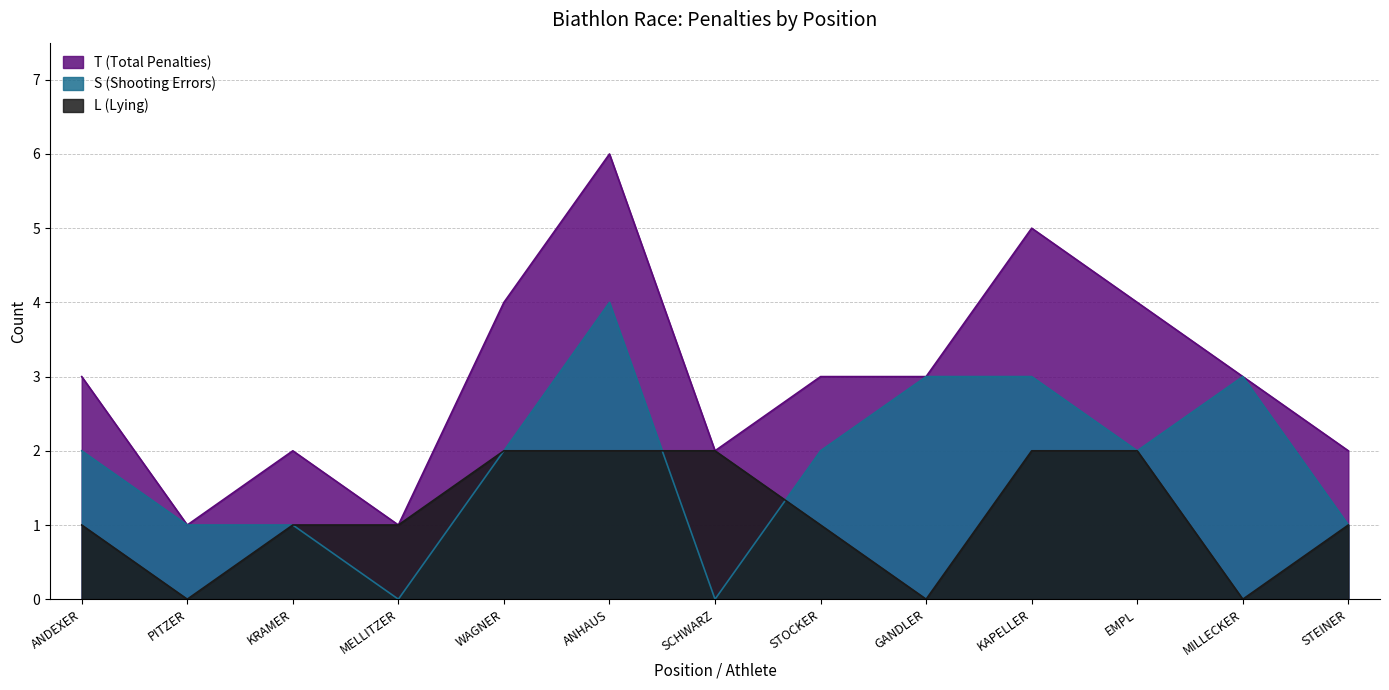

Between PITZER and SCHWARZ, which series saw the biggest shift?

L (Lying)